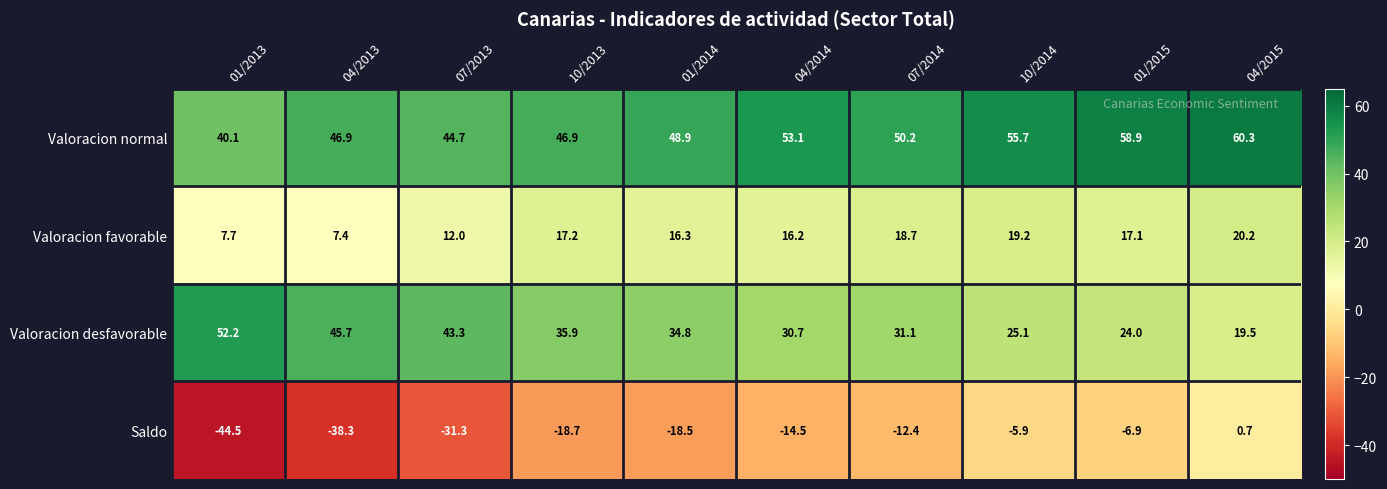

At how many categories does at least one series exceed 54?

3